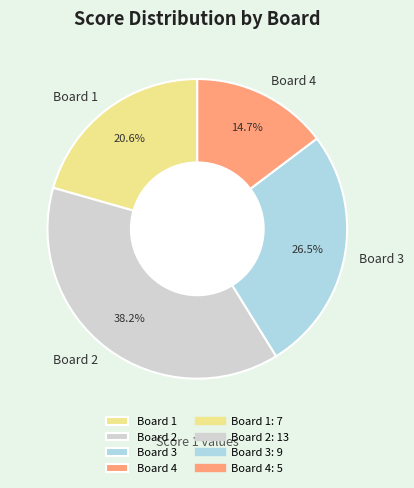

How many slices are in this pie chart?

4